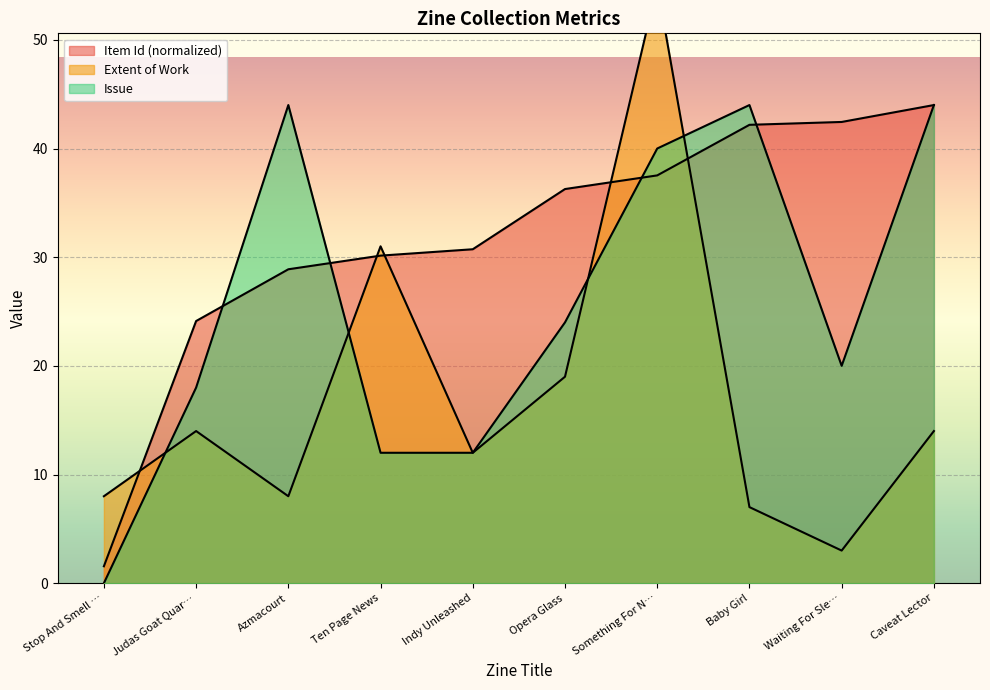

How many data points in Item Id are less than 36?

5